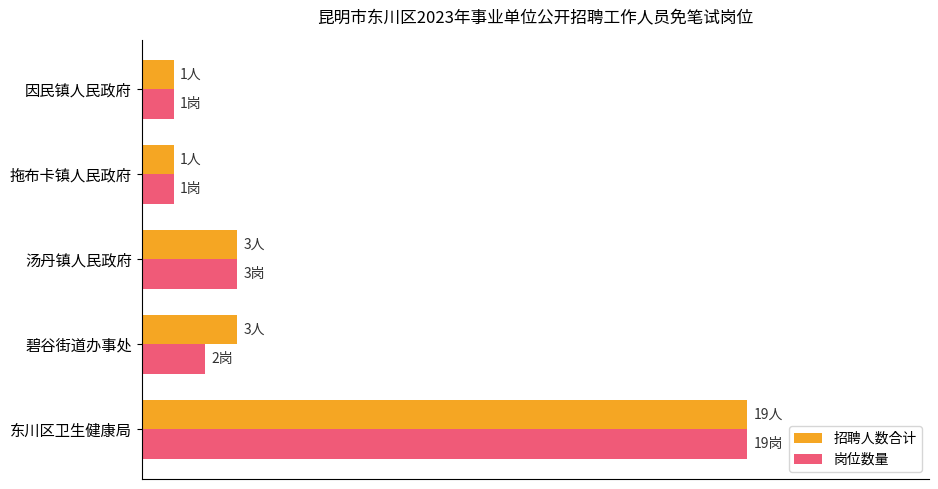

What is the smallest value displayed?

5.3